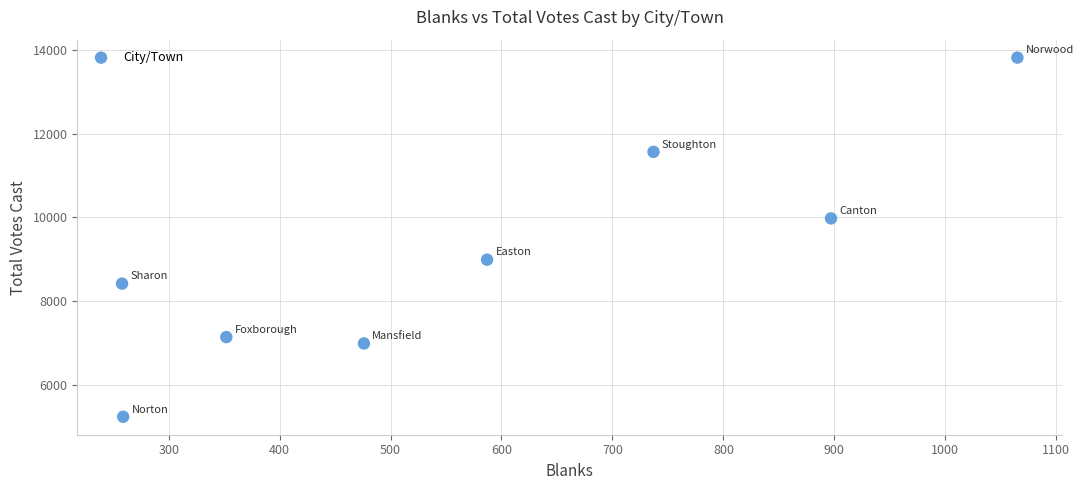

What is the average X value?

579